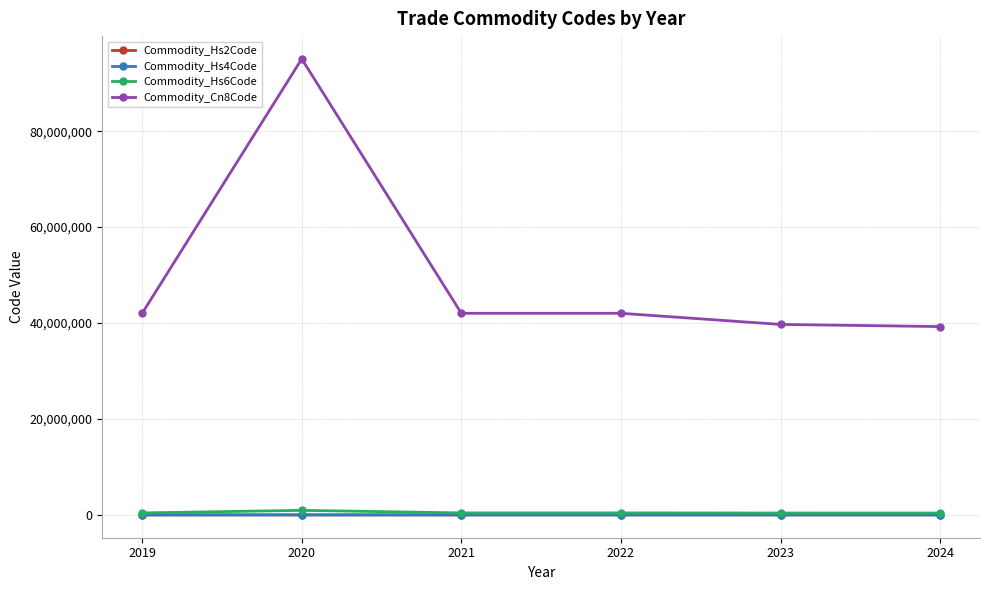

Which series has the widest spread of values?

Commodity_Cn8Code